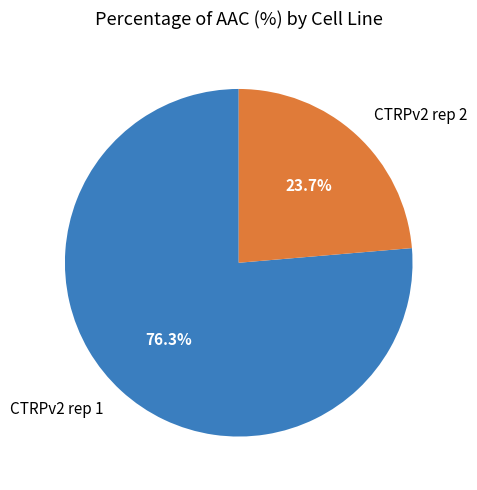

To the nearest percent, what percentage of the pie is CTRPv2 rep 1?

76%